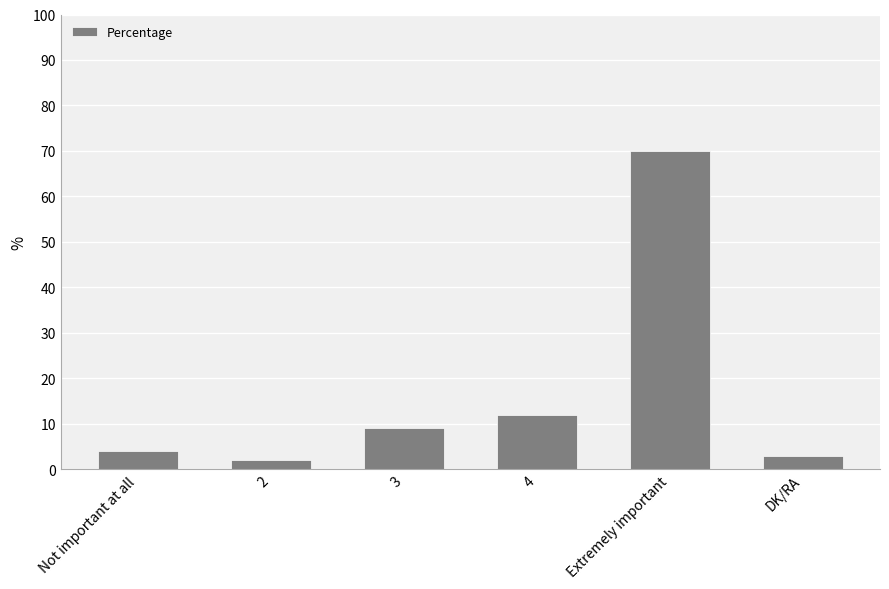

What is the label of the 4th bar from the right?

3